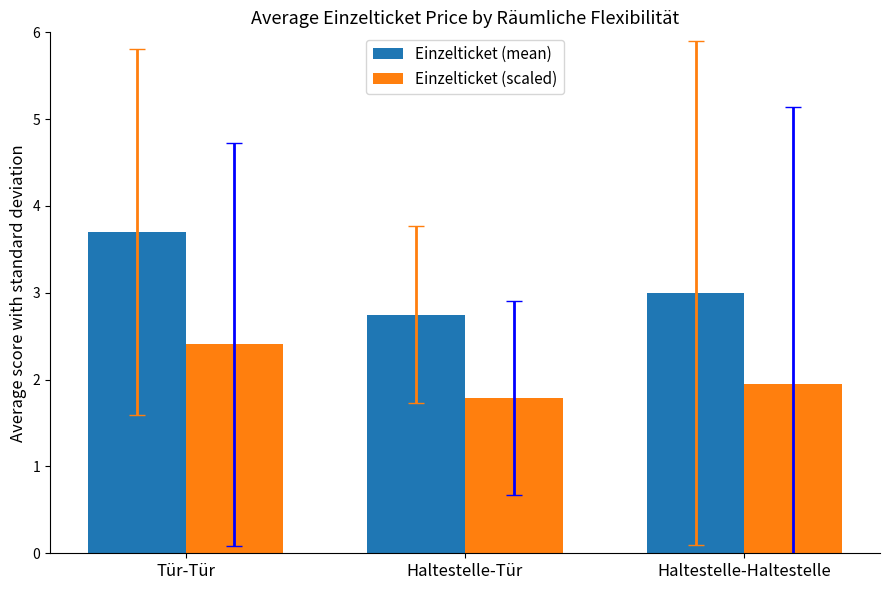

Reading right to left, transcribe all the data shown in this chart.

Einzelticket (mean): 3.0	2.8	3.7
Einzelticket (scaled): 2.0	1.8	2.4